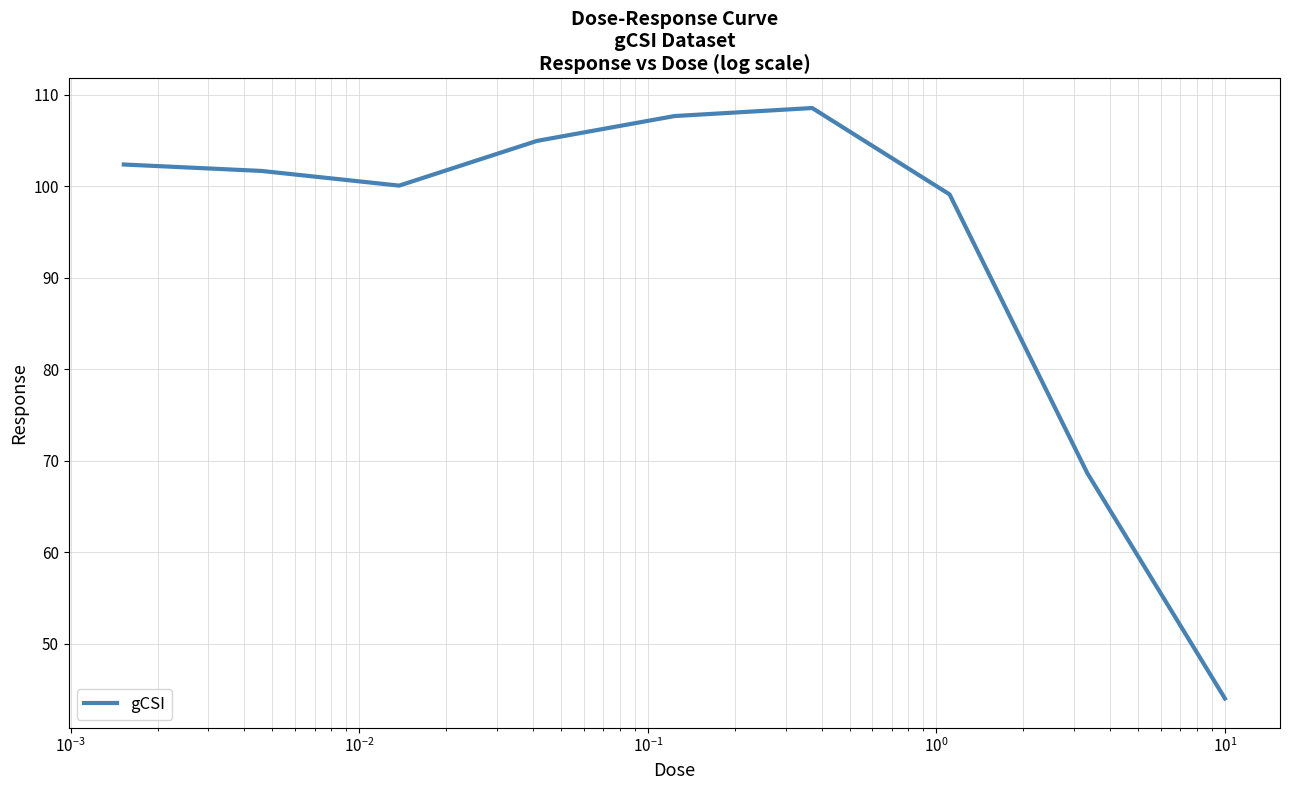

What is the greatest value displayed?

108.5